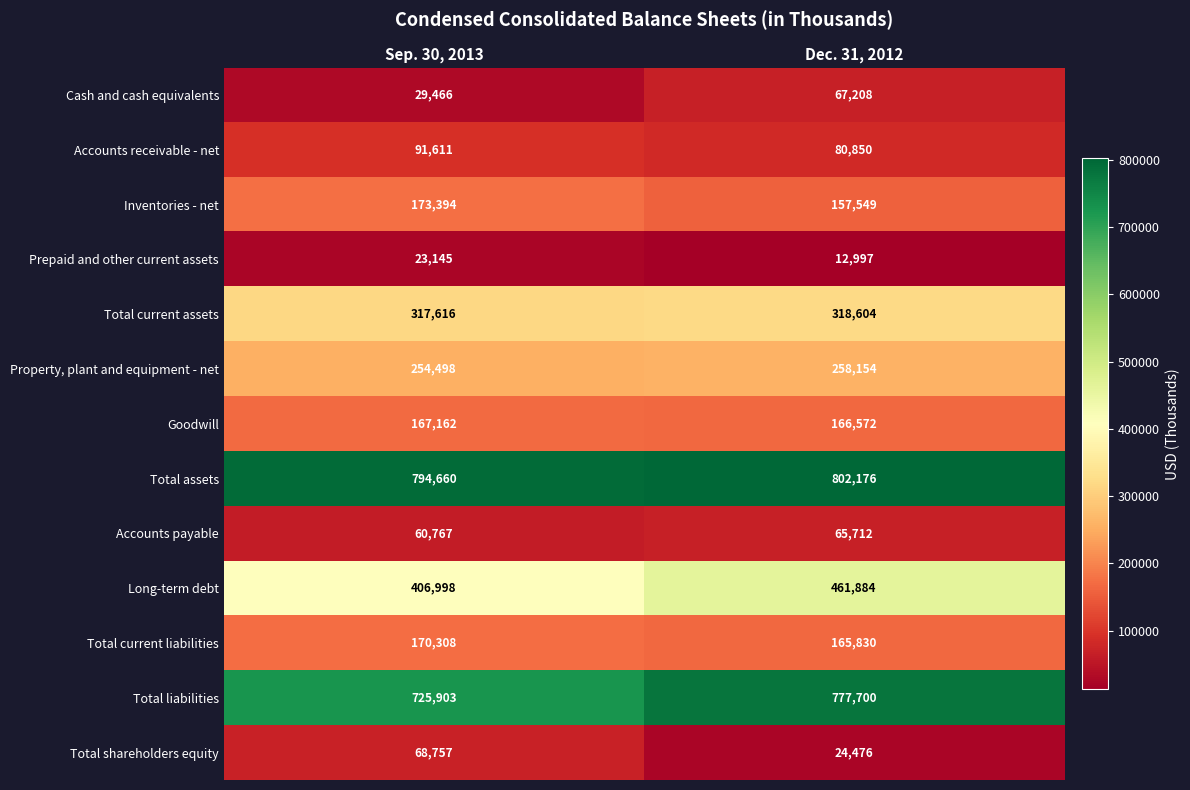

Reading left to right, what are all the values shown in this chart?

Cash and cash equivalents: 29466	67208
Accounts receivable - net: 91611	80850
Inventories - net: 173394	157549
Prepaid and other current assets: 23145	12997
Total current assets: 317616	318604
Property, plant and equipment - net: 254498	258154
Goodwill: 167162	166572
Total assets: 794660	802176
Accounts payable: 60767	65712
Long-term debt: 406998	461884
Total current liabilities: 170308	165830
Total liabilities: 725903	777700
Total shareholders equity: 68757	24476